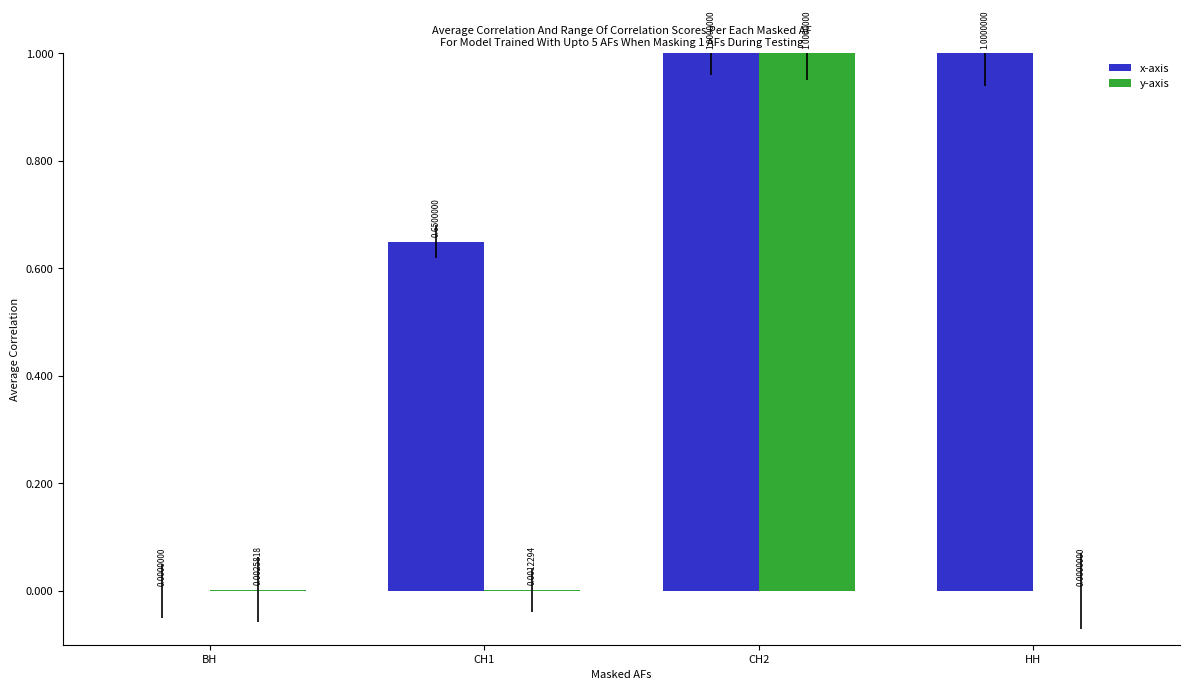

At which label is x-axis closest to 0?

ВН